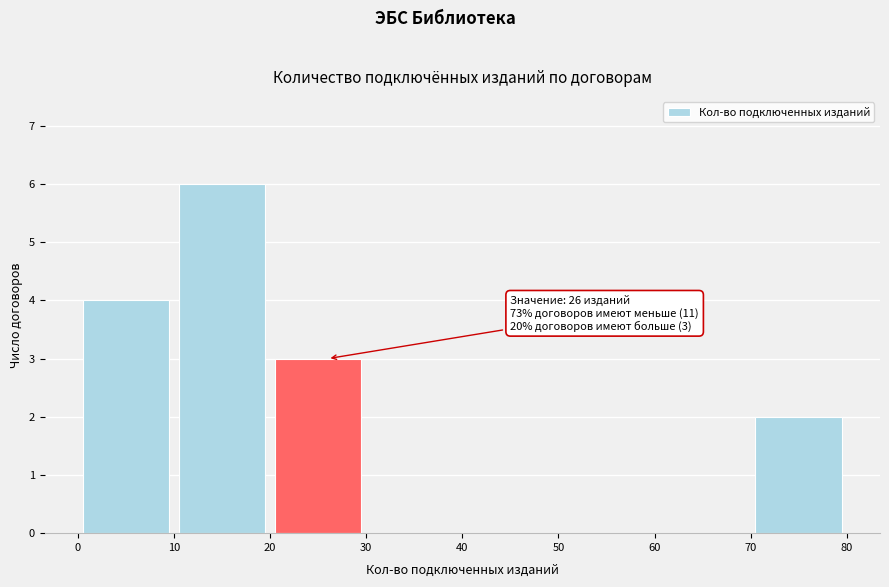

Over which range of the x-axis is the bar tallest?

10 to 20